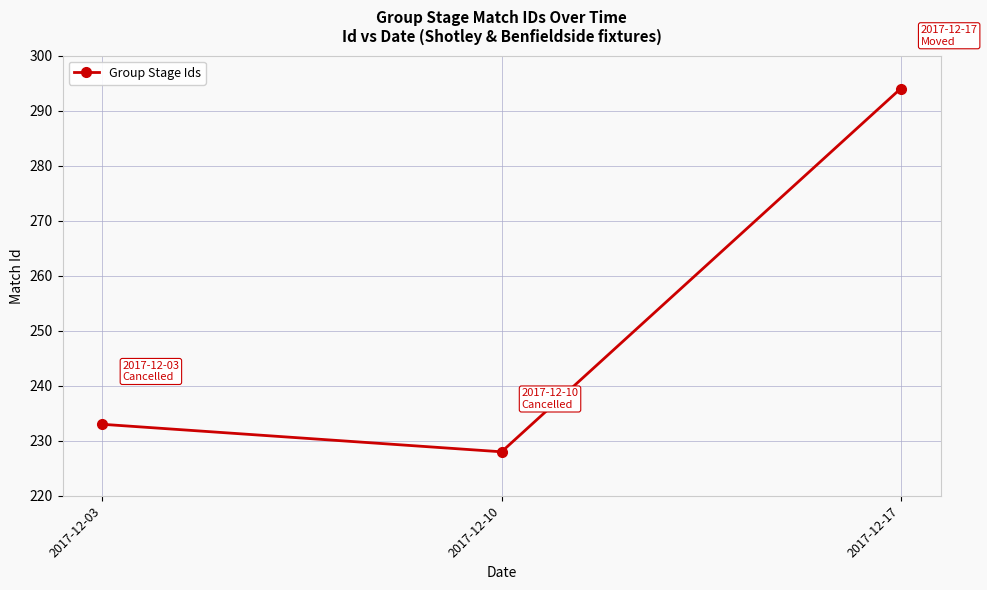

The chart shows a value of 202 at 2017-12-17. True or false?

False